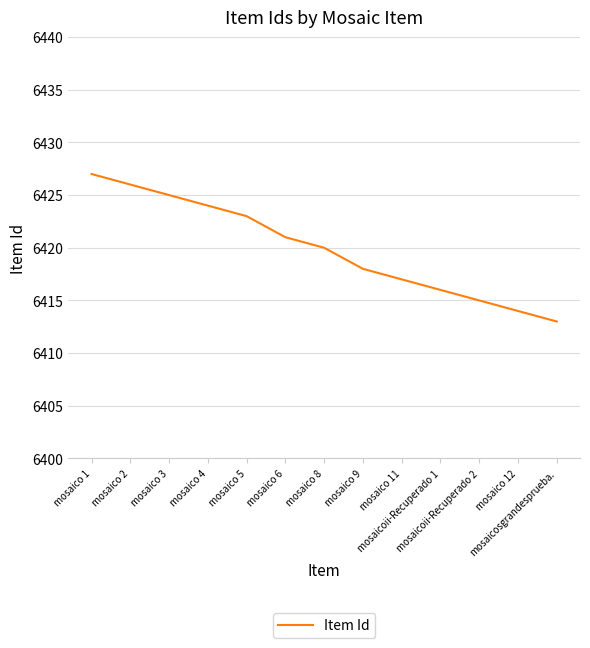

Which label corresponds to the smallest value in the chart?

mosaicosgrandesprueba.